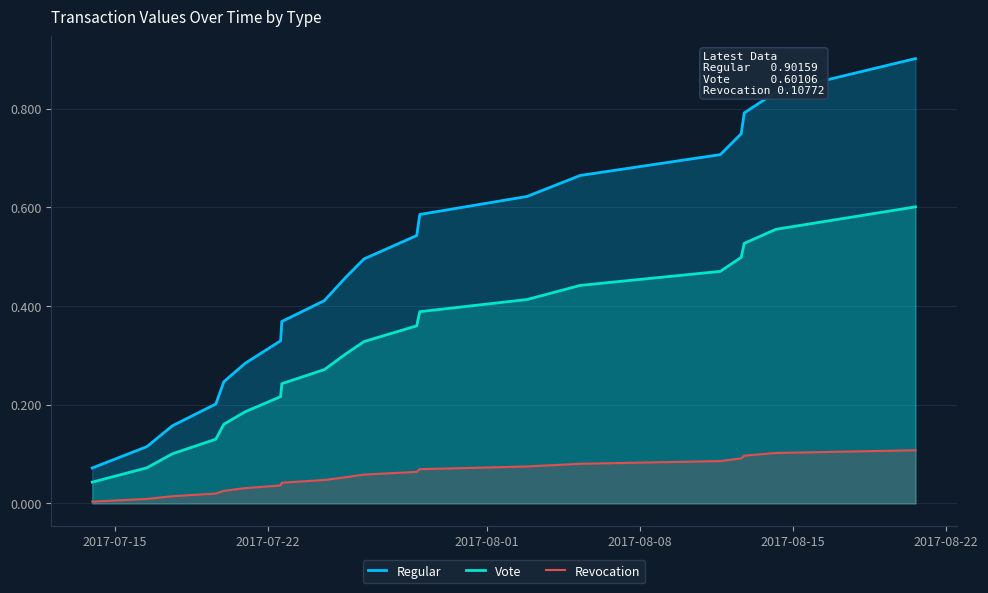

What are all the series names shown in the legend?

Regular, Vote, Revocation